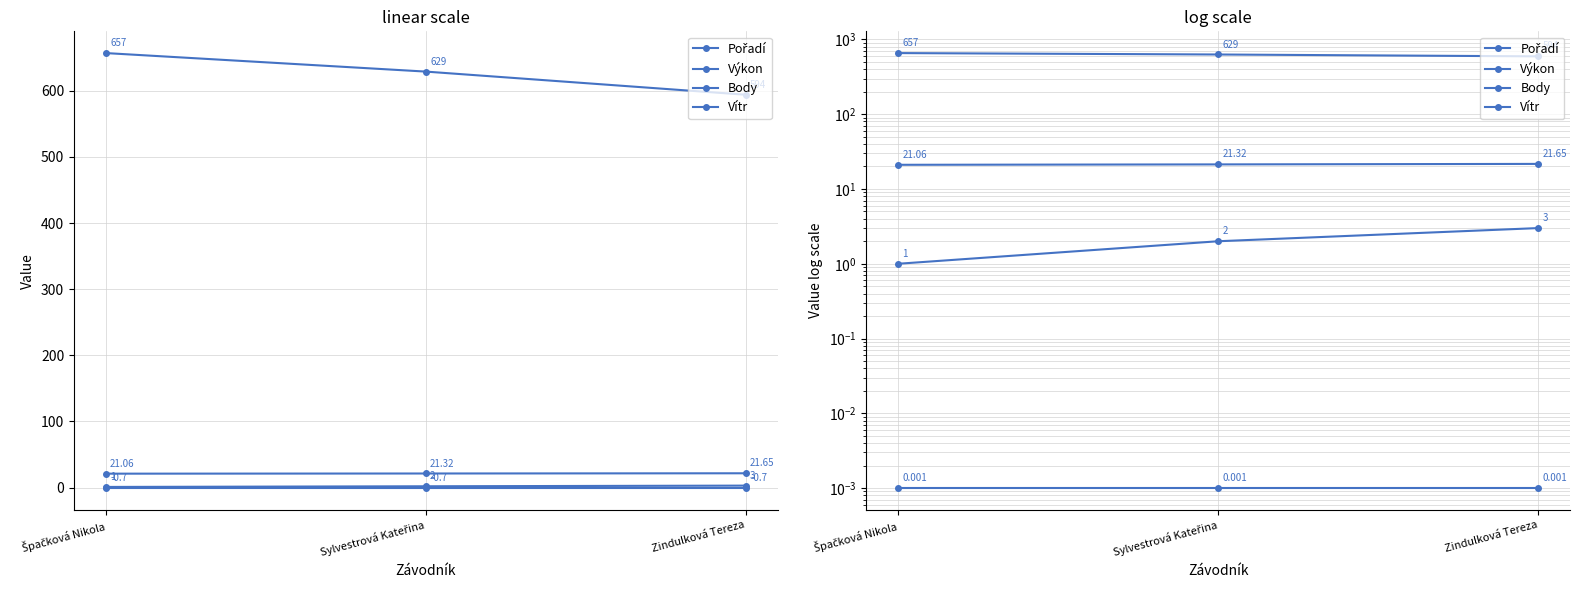

Is the value of Vítr at Špačková Nikola greater than the value of Pořadí at Špačková Nikola?

No